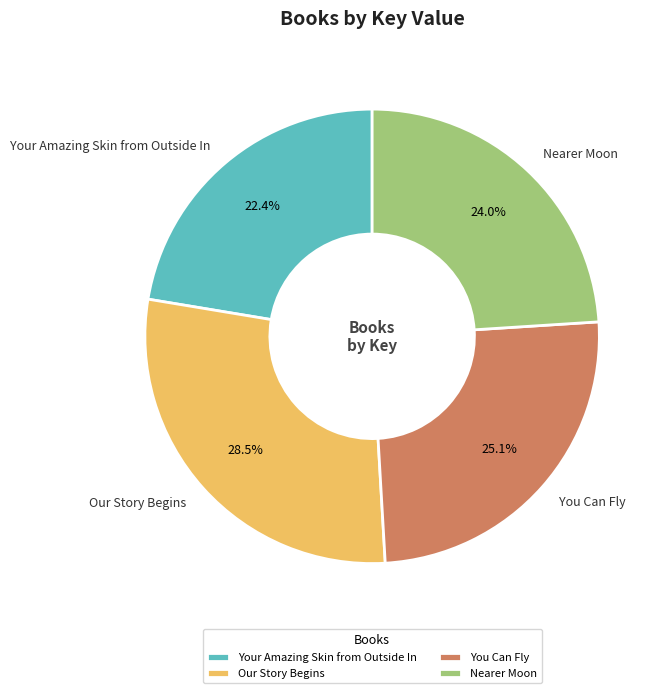

Which has a higher value, Your Amazing Skin from Outside In or Our Story Begins?

Our Story Begins